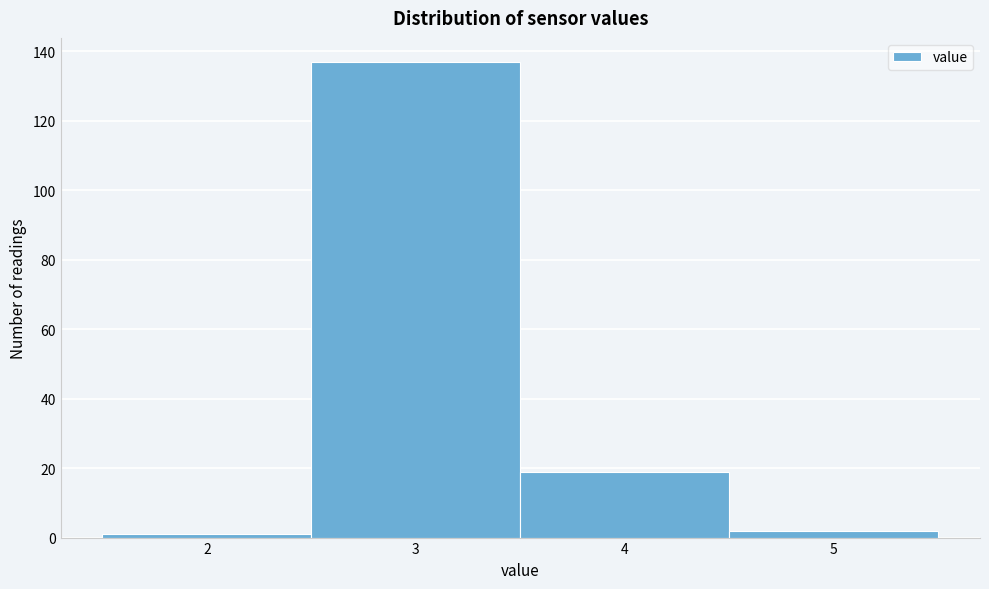

Over which range of the x-axis is the bar tallest?

2.5 to 3.5